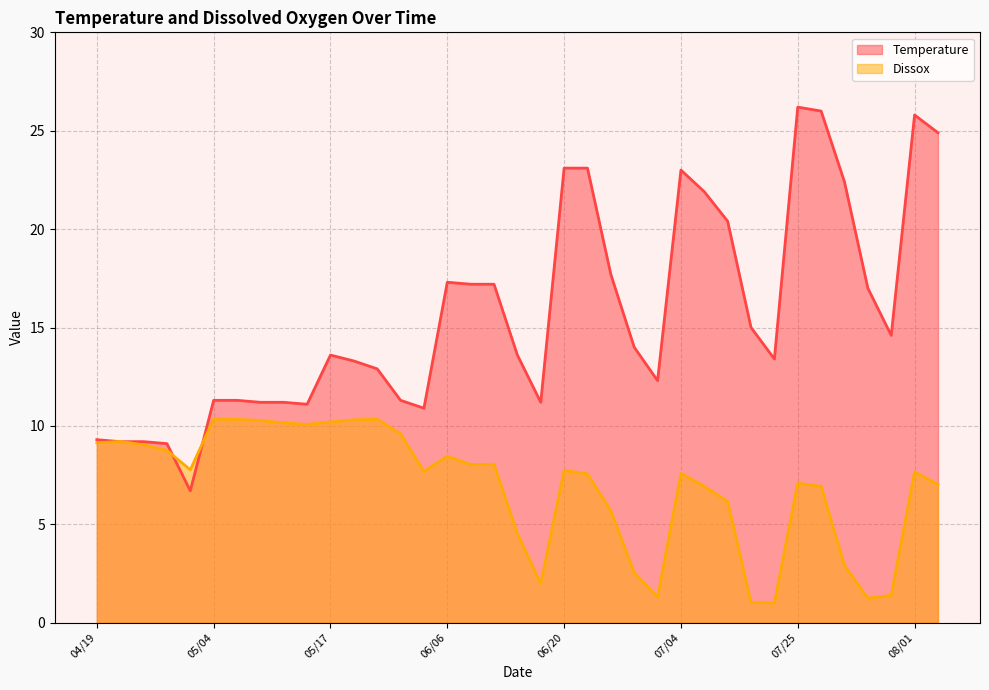

Which series has the largest range (max minus min)?

Temperature